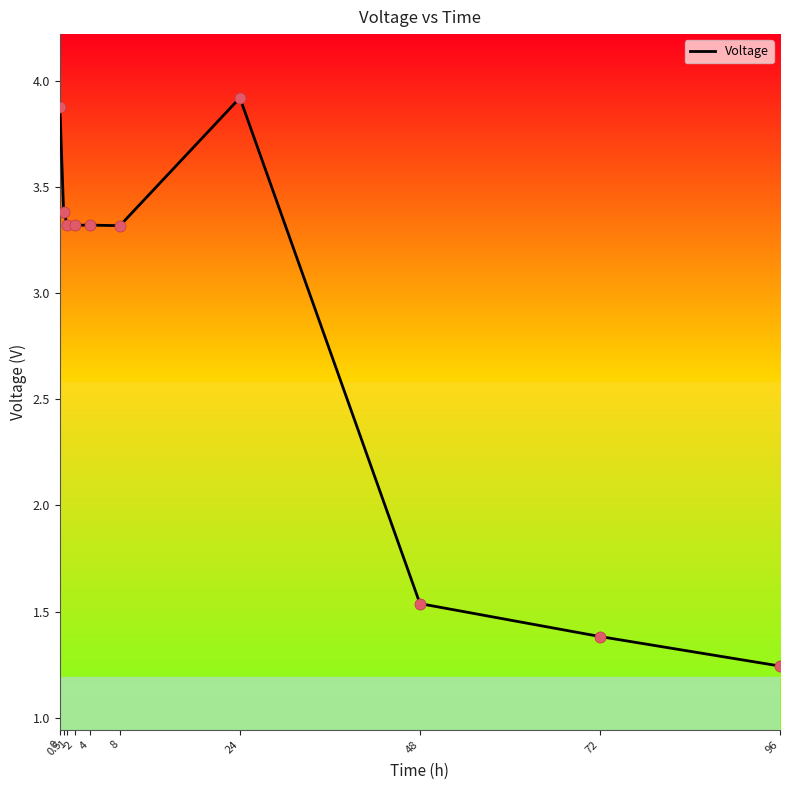

Which has a higher value, 0 or 24?

24